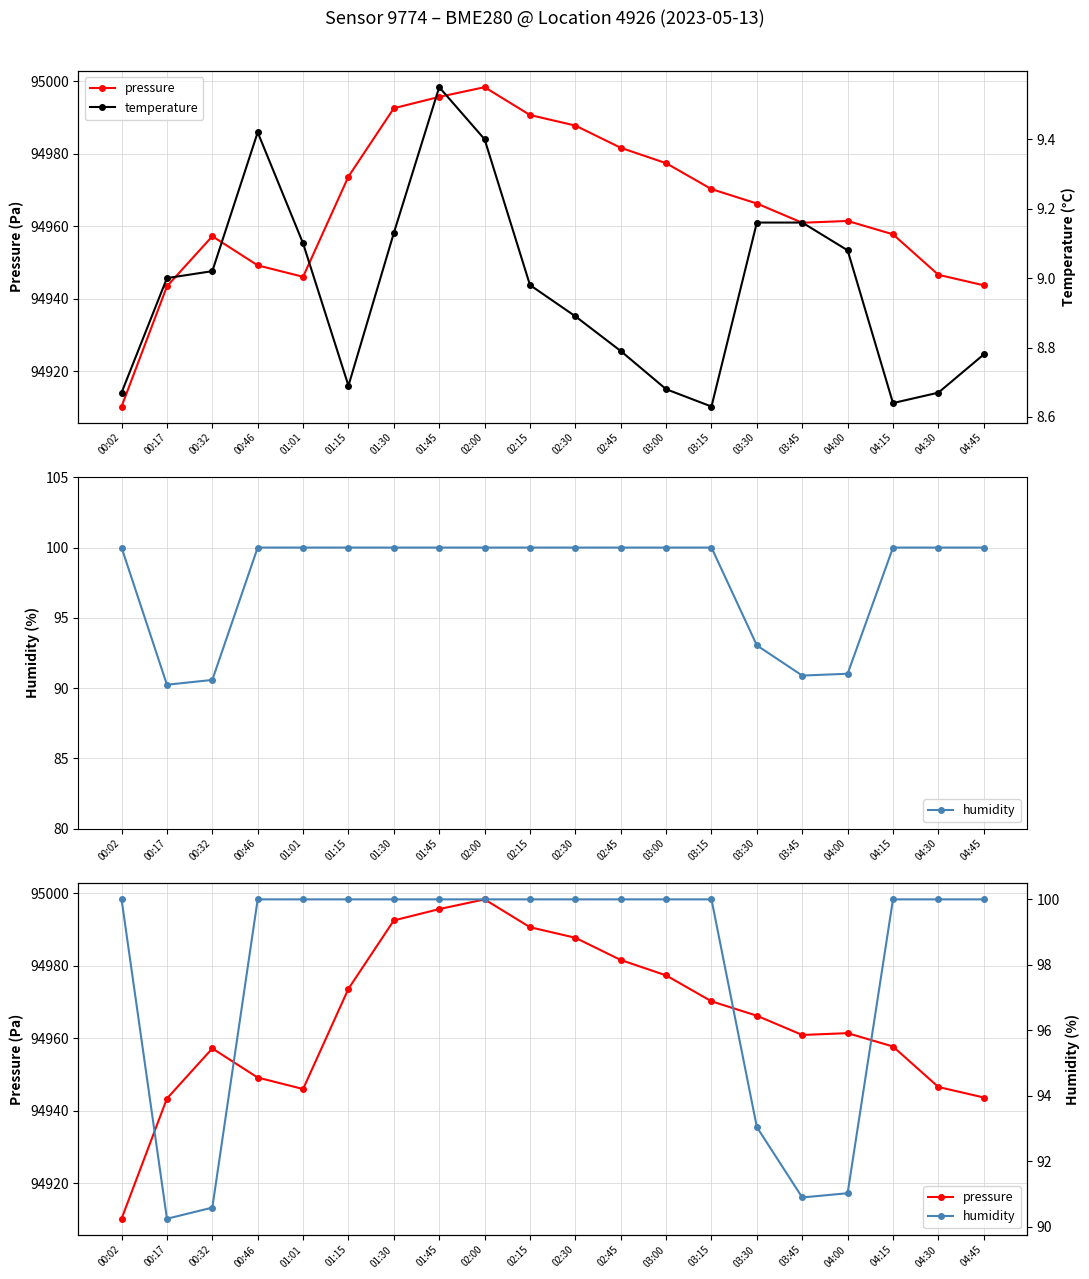

Is it true that humidity equals 100.0 at 01:15?

True